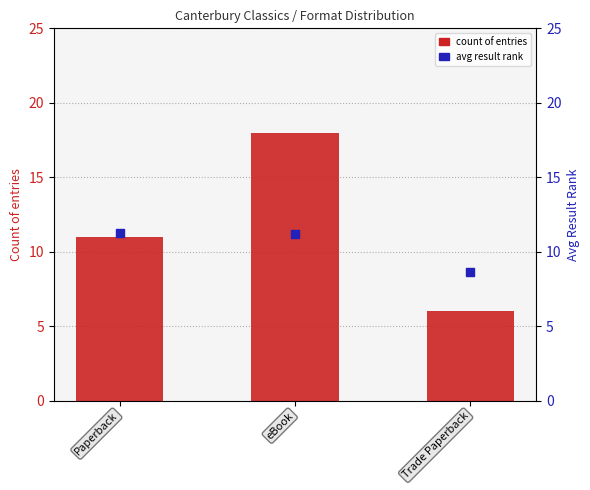

At how many categories does at least one series exceed 8?

3